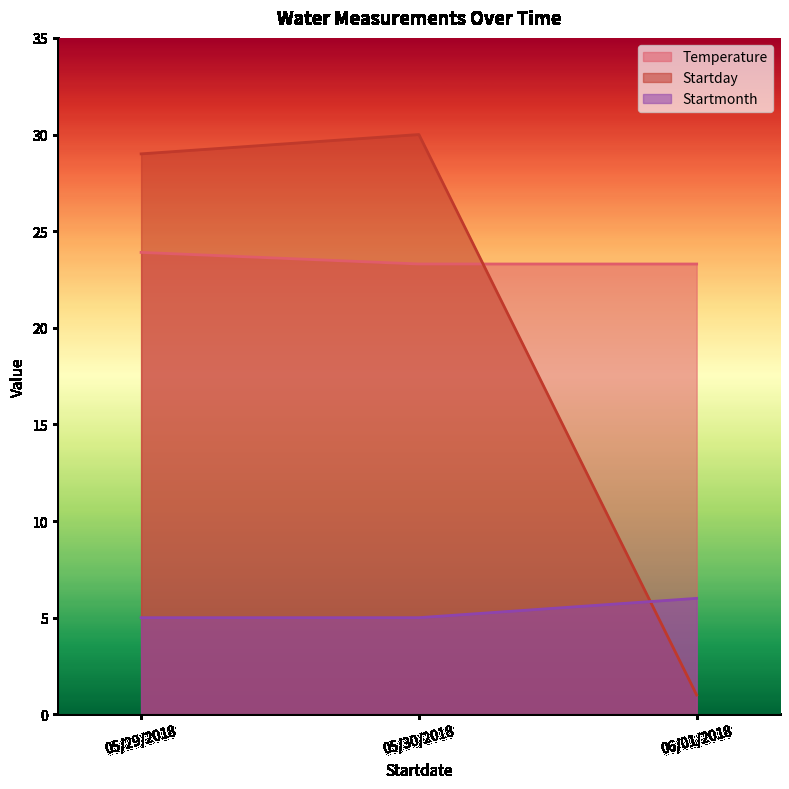

At which category does the chart reach its minimum across all series?

06/01/2018